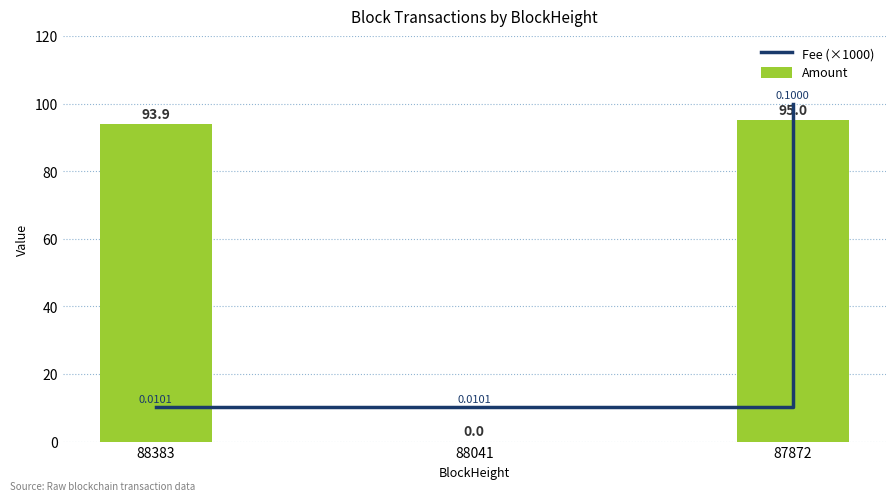

What is the difference between the second highest and minimum values in the Amount series?

93.9